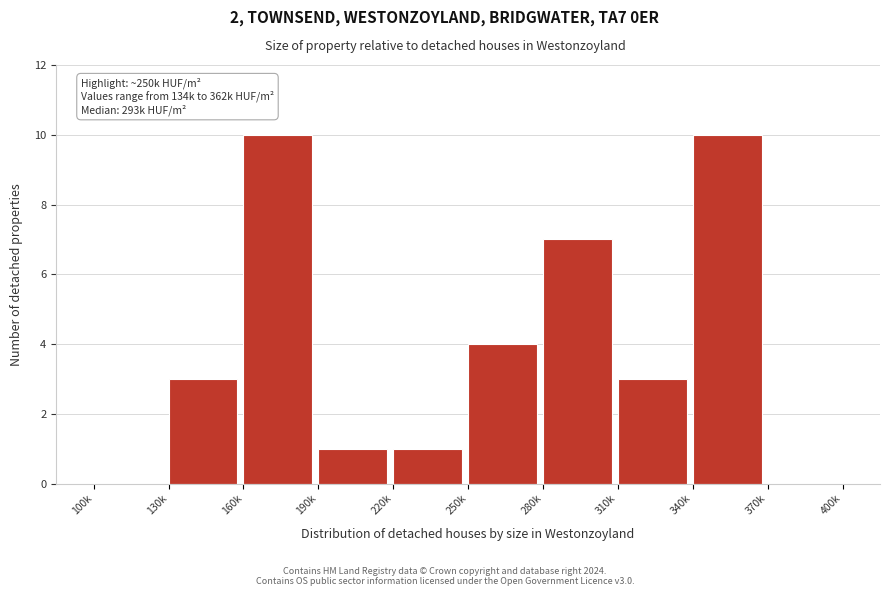

Reading left to right, what are all the values shown in this chart?

100k=0	130k=3	160k=10	190k=1	220k=1	250k=4	280k=7	310k=3	340k=10	370k=0